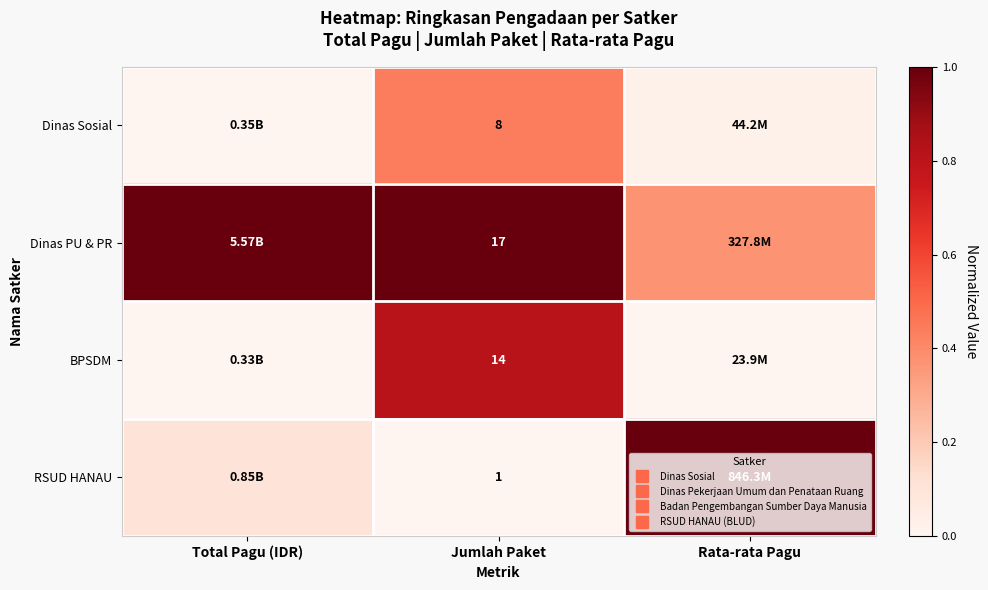

Is the value of BPSDM at Rata-rata Pagu greater than the value of Dinas Sosial at Rata-rata Pagu?

No